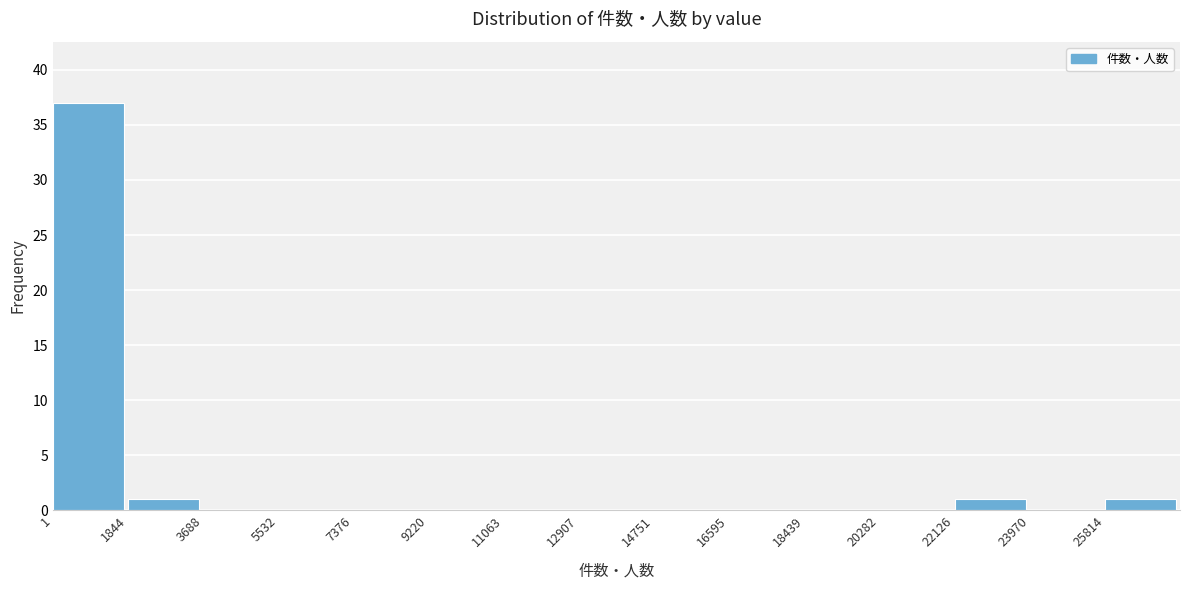

Reading left to right, list every bar in this chart as the range it spans on the x-axis followed by its height. Neither the bar edges nor the heights are printed on the chart, so give them approximately, as read against the axes.

0 to 1800: 37
1800 to 3600: 1
3600 to 5600: 0
5600 to 7400: 0
7400 to 9200: 0
9200 to 11000: 0
11000 to 13000: 0
13000 to 14800: 0
14800 to 16600: 0
16600 to 18400: 0
18400 to 20200: 0
20200 to 22200: 0
22200 to 24000: 1
24000 to 25800: 0
25800 to 27600: 1